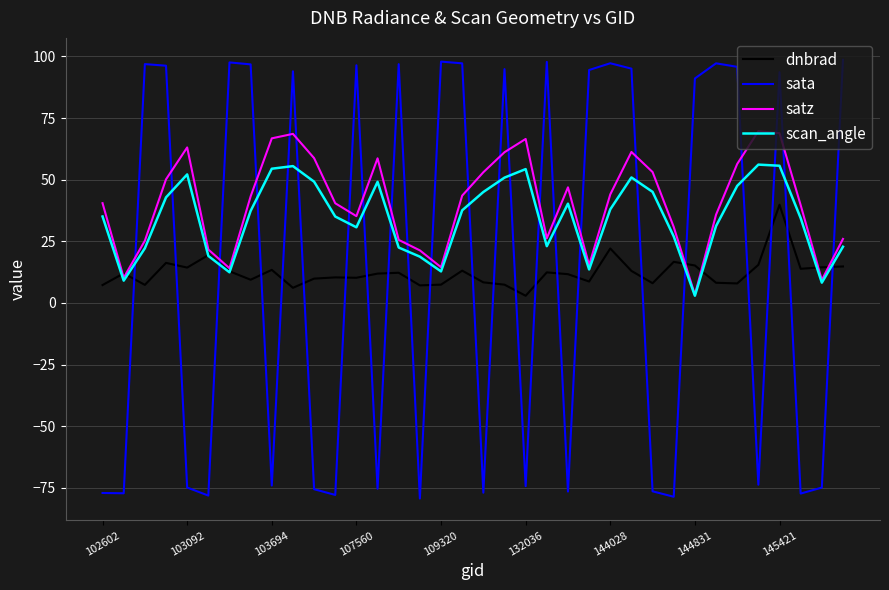

Which series has the widest spread of values?

sata